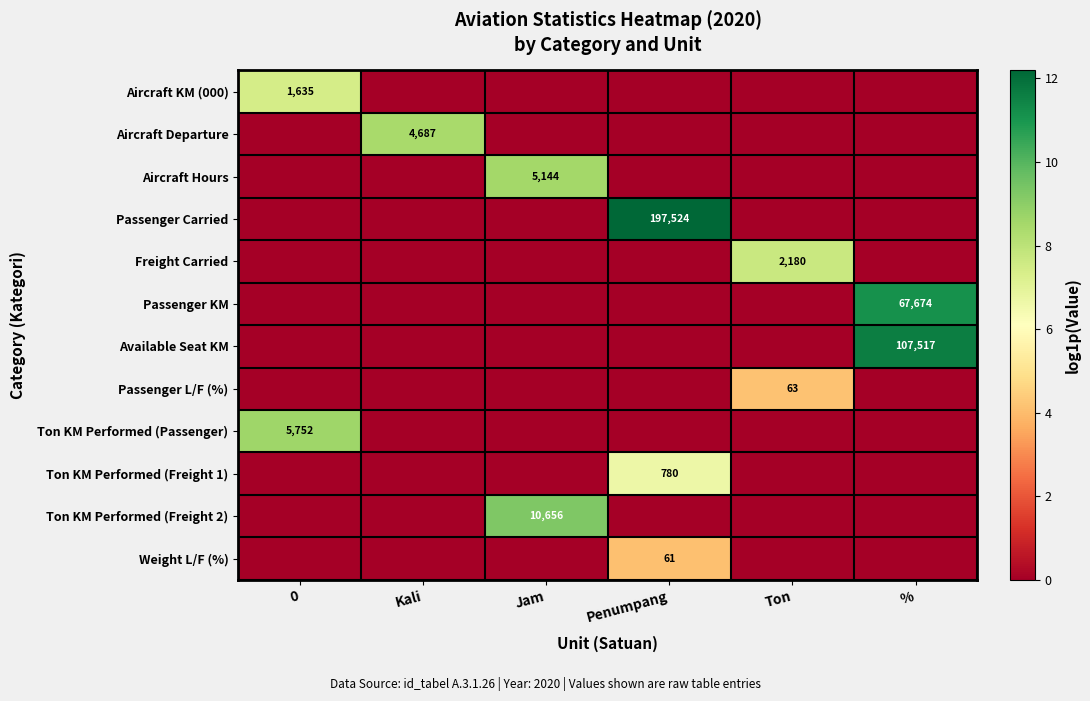

True or false: Aircraft Hours has a value of 5144 at Jam.

True